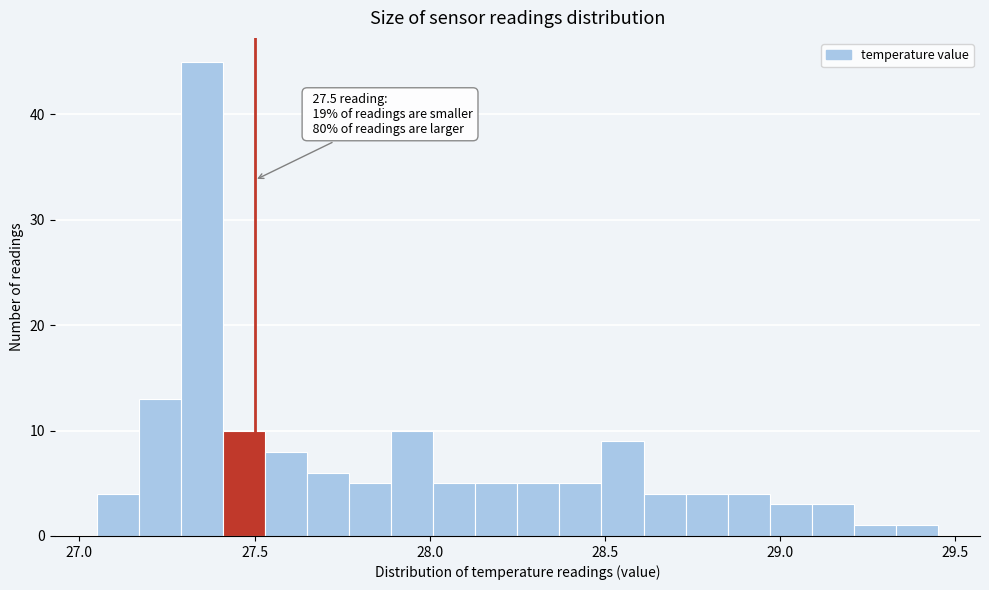

Around what value on the x-axis is the tallest bar? Give the approximate position of its centre, as read against the axis.

27.35